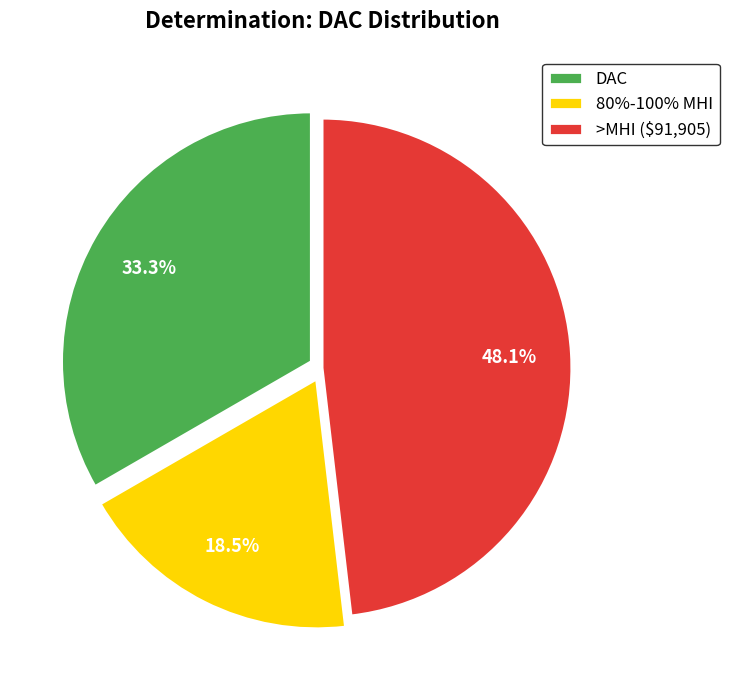

What is the smallest slice in the pie chart?

80%-100% MHI